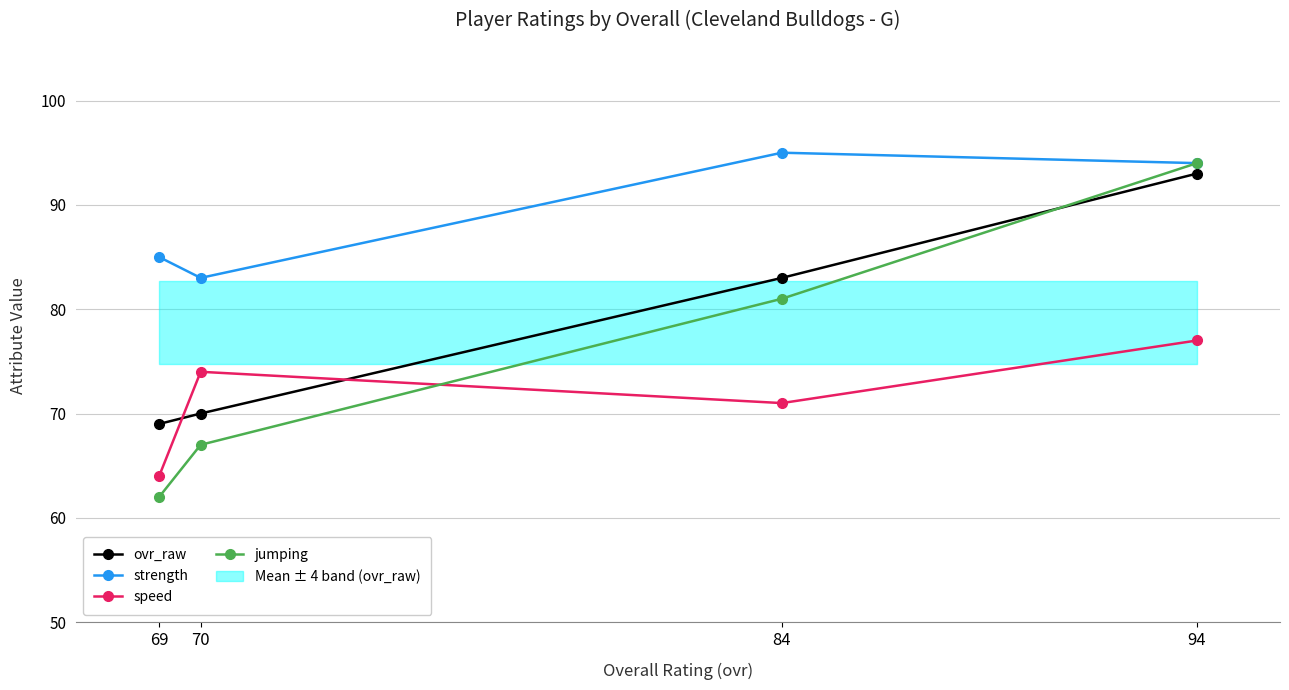

How many times do speed and ovr_raw cross each other?

2